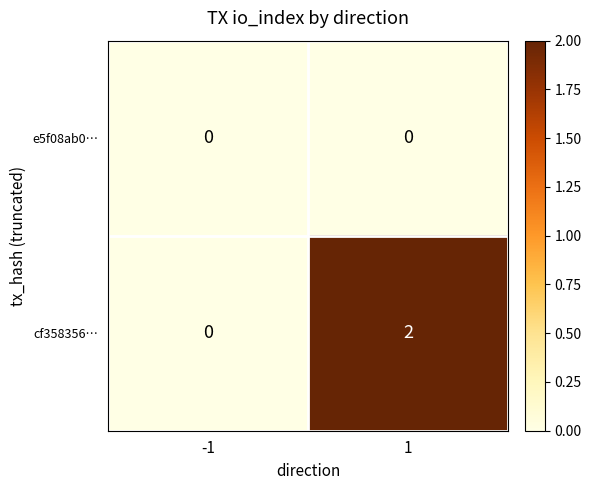

Which series has the largest total across all categories?

cf358356…